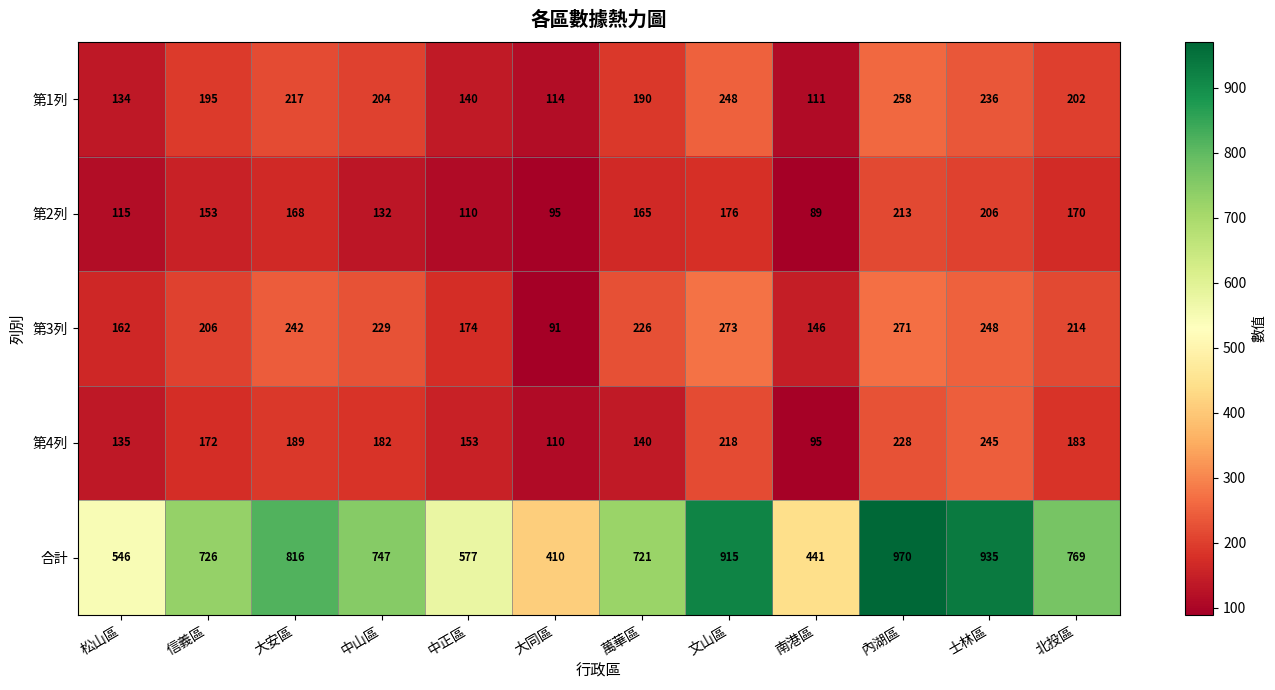

Is it true that 第1列 equals 236 at 士林區?

True